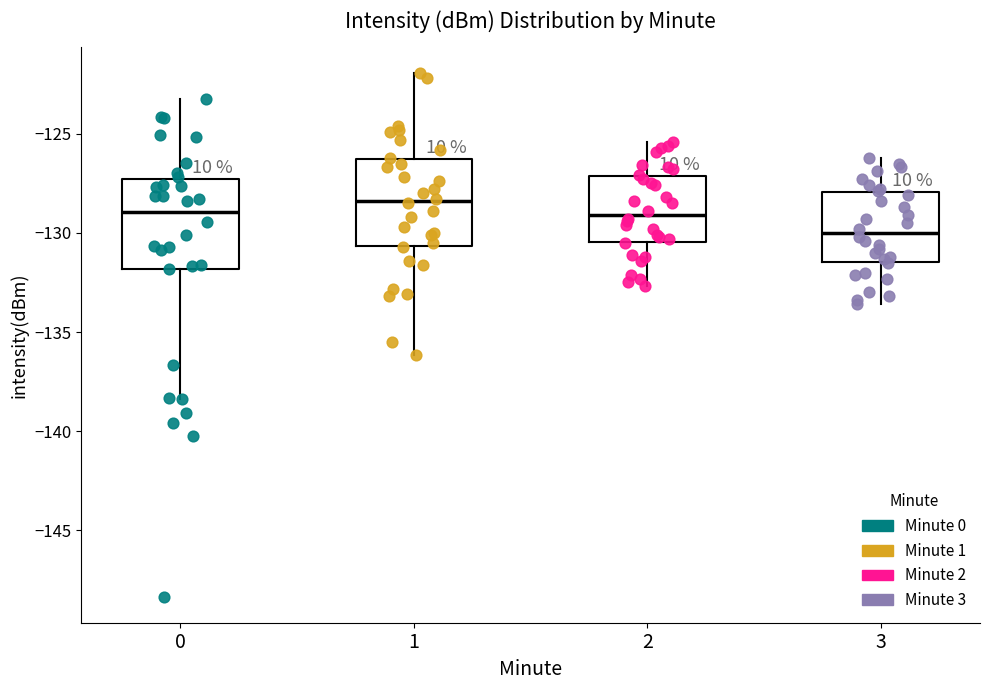

Which box's median line is the lowest?

3